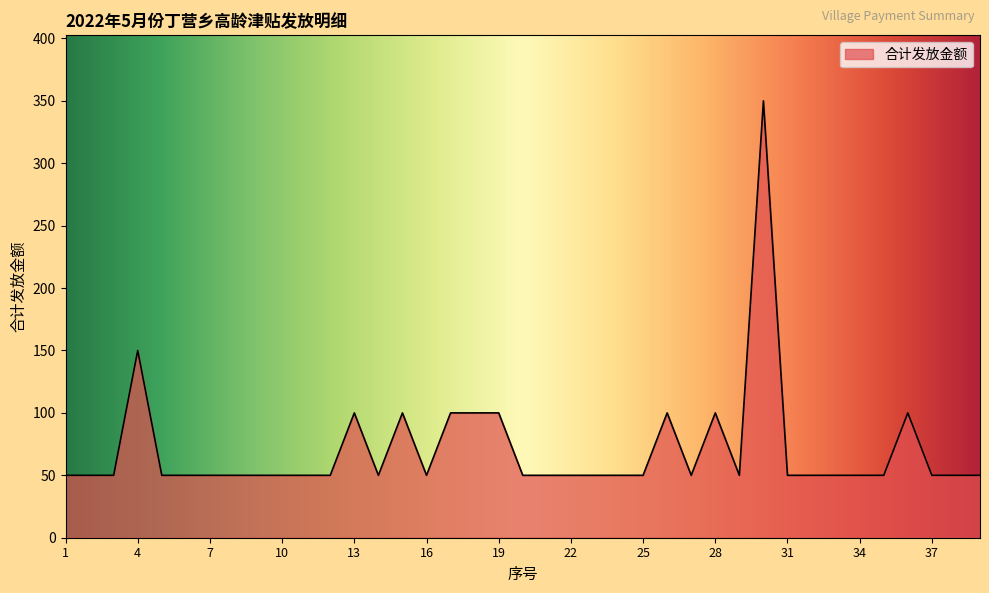

What is the smallest value displayed?

50